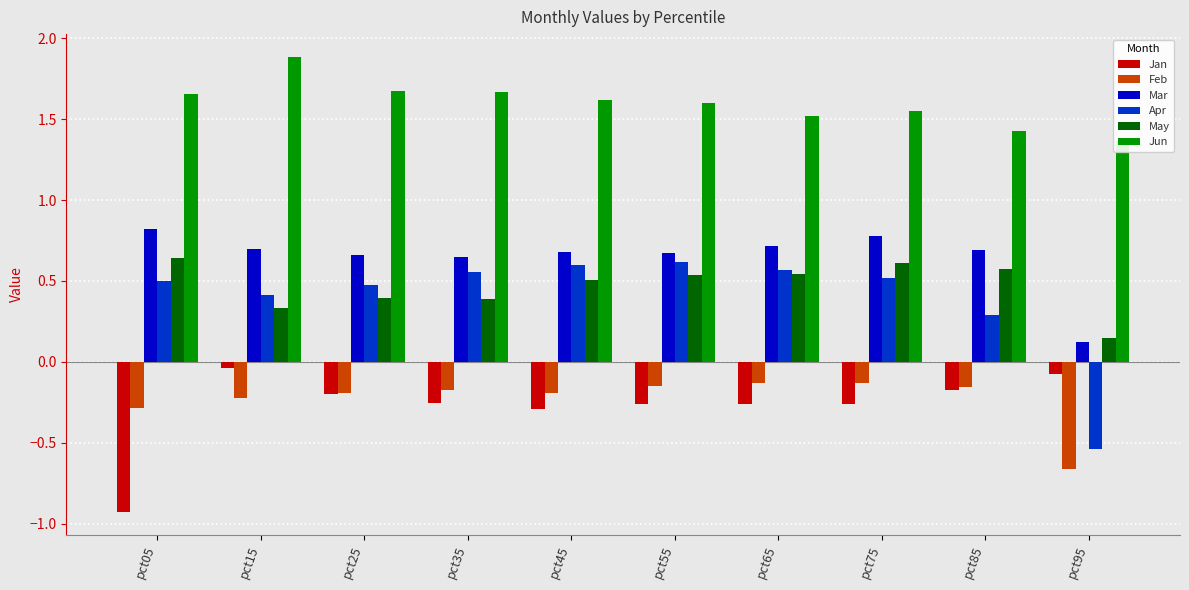

At how many categories does at least one series exceed 1?

10